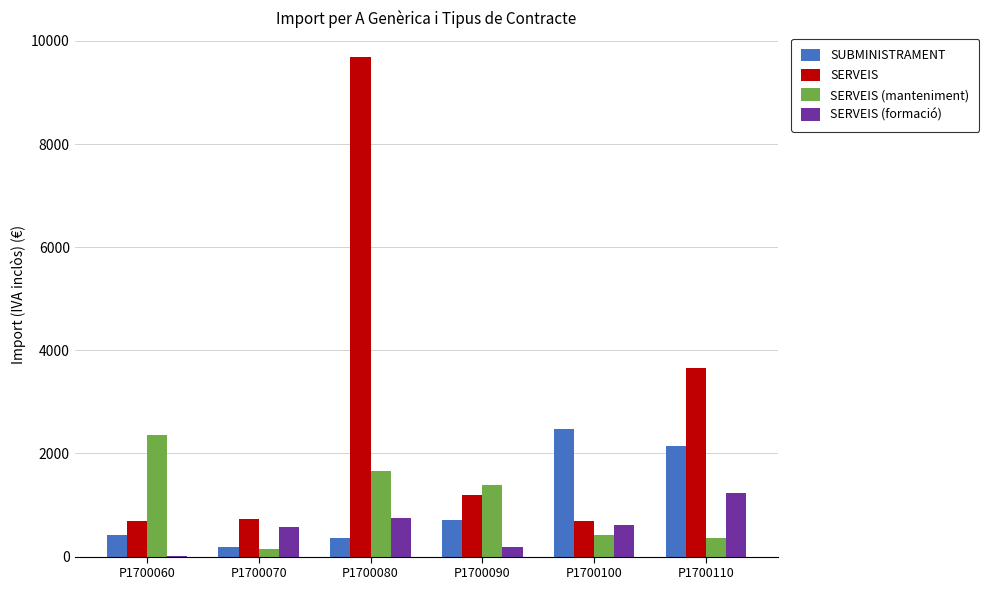

The SERVEIS series shows 3650.6 at P1700110. True or false?

True